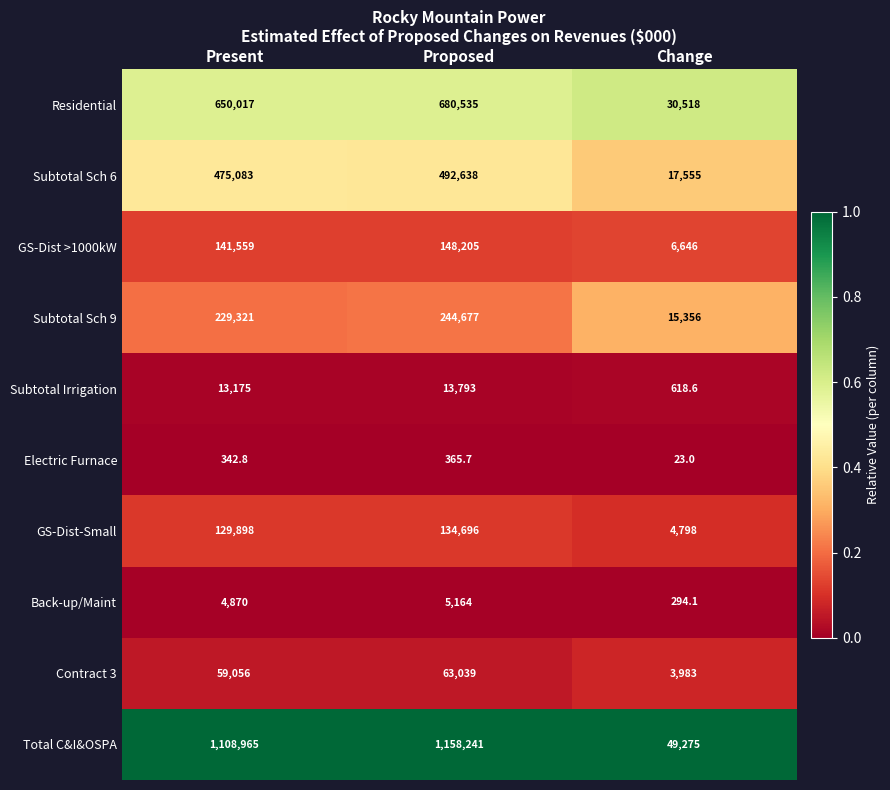

What is the total value across all series at Change?

129066.7